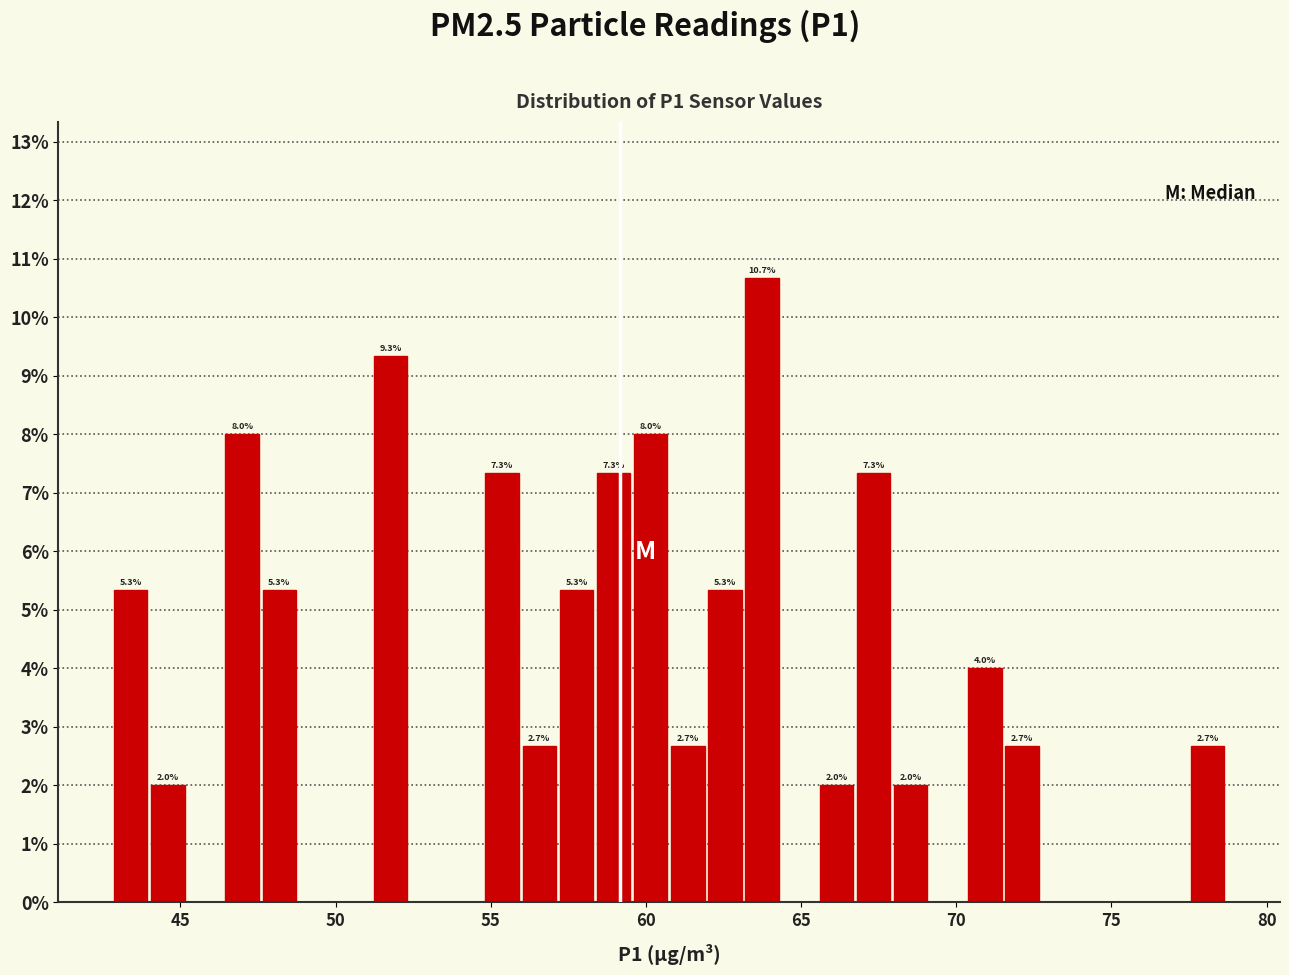

Around what value on the x-axis is the tallest bar? Give the approximate position of its centre, as read against the axis.

63.5